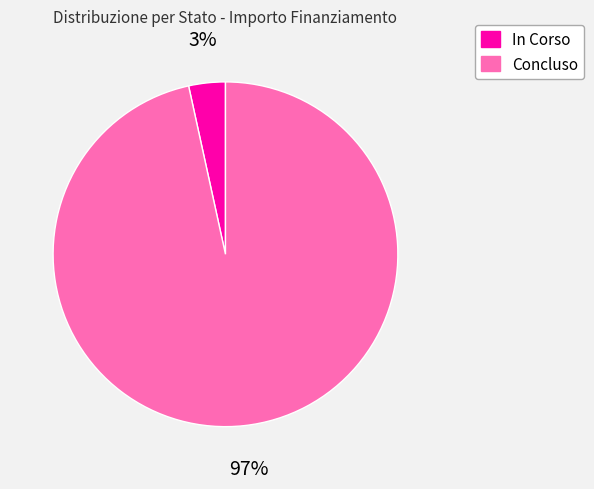

Is it true that In Corso is 3% of the pie?

True